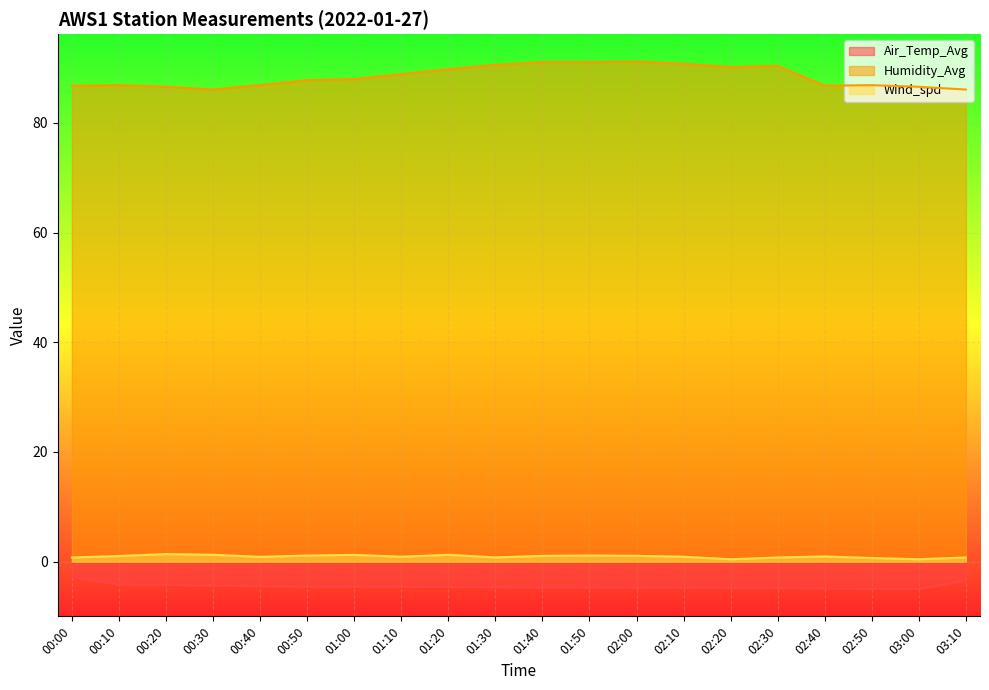

Is it true that Air_Temp_Avg equals -4.8 at 02:30?

True